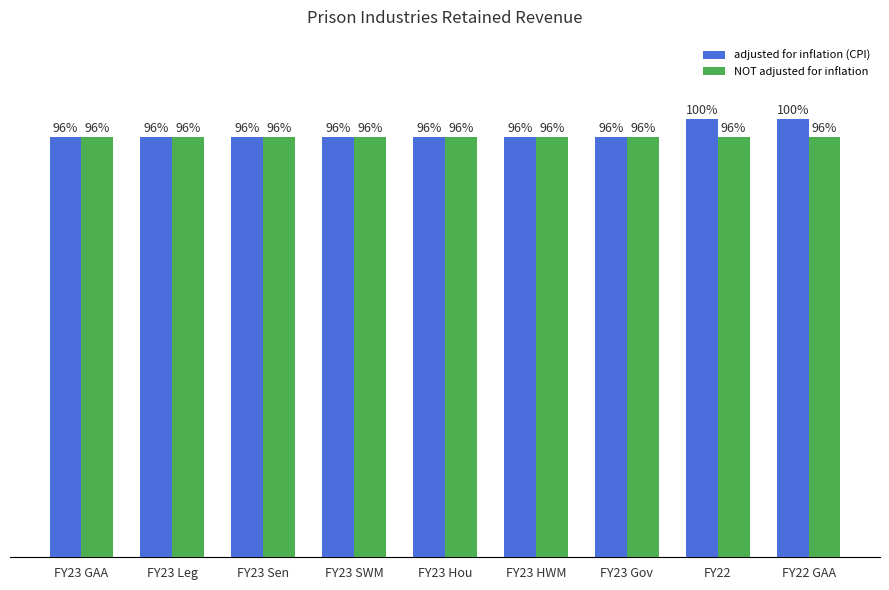

What are all the series names shown in the legend?

adjusted for inflation (CPI), NOT adjusted for inflation